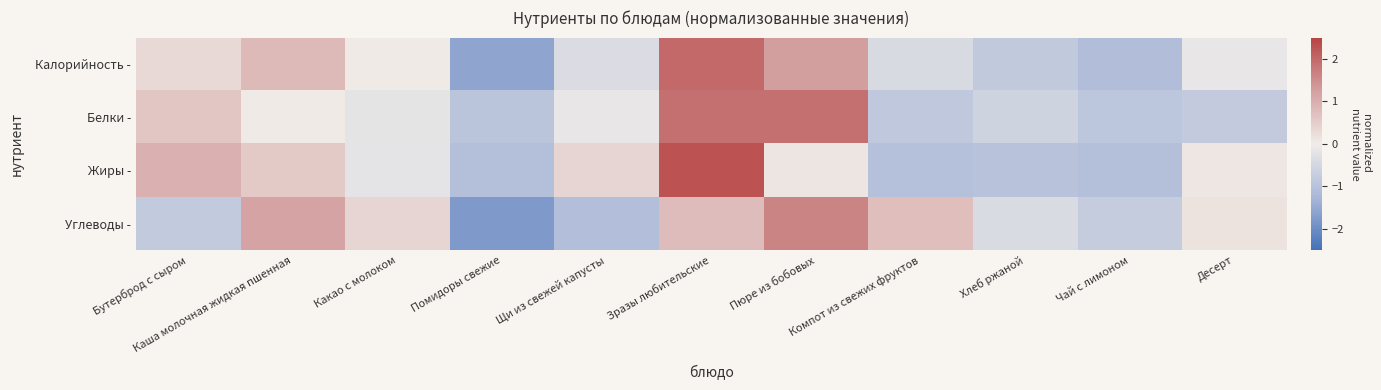

Reading left to right, what are all the values shown in this chart?

Калорийность -: Бутерброд с сыром=0.3	Каша молочная жидкая пшенная=0.8	Какао с молоком=0.0	Помидоры свежие=-1.6	Щи из свежей капусты=-0.4	Зразы любительские=2.0	Пюре из бобовых=1.3	Компот из свежих фруктов=-0.4	Хлеб ржаной=-0.8	Чай с лимоном=-1.1	Десерт=-0.1
Белки -: Бутерброд с сыром=0.6	Каша молочная жидкая пшенная=0.0	Какао с молоком=-0.2	Помидоры свежие=-0.9	Щи из свежей капусты=-0.1	Зразы любительские=1.9	Пюре из бобовых=1.9	Компот из свежих фруктов=-0.9	Хлеб ржаной=-0.6	Чай с лимоном=-0.9	Десерт=-0.8
Жиры -: Бутерброд с сыром=1.0	Каша молочная жидкая пшенная=0.6	Какао с молоком=-0.2	Помидоры свежие=-1.1	Щи из свежей капусты=0.4	Зразы любительские=2.3	Пюре из бобовых=0.1	Компот из свежих фруктов=-1.0	Хлеб ржаной=-1.0	Чай с лимоном=-1.1	Десерт=0.1
Углеводы -: Бутерброд с сыром=-0.8	Каша молочная жидкая пшенная=1.2	Какао с молоком=0.4	Помидоры свежие=-1.8	Щи из свежей капусты=-1.1	Зразы любительские=0.8	Пюре из бобовых=1.6	Компот из свежих фруктов=0.7	Хлеб ржаной=-0.4	Чай с лимоном=-0.8	Десерт=0.1